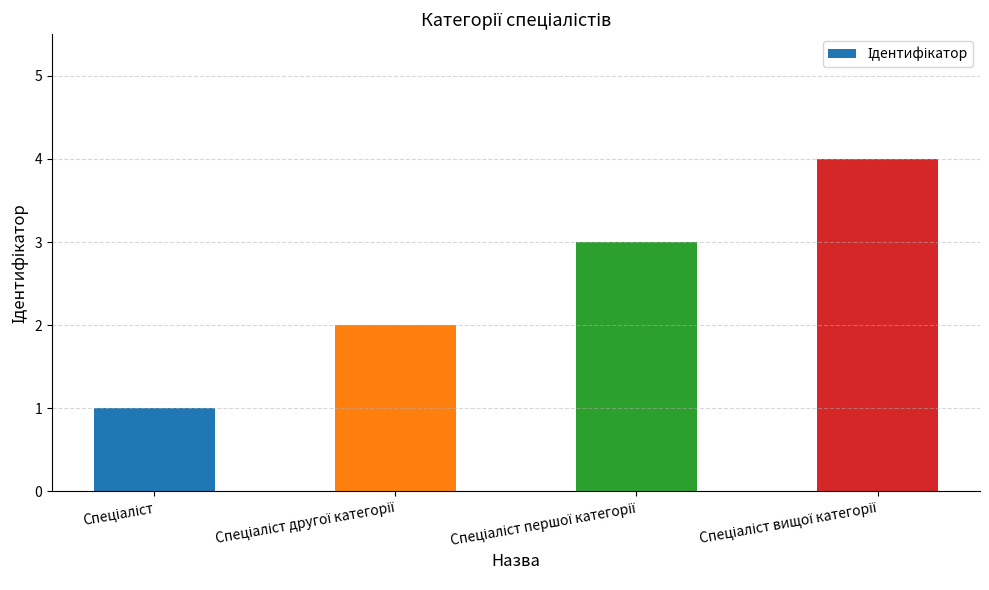

What is the difference between the maximum and minimum values?

3